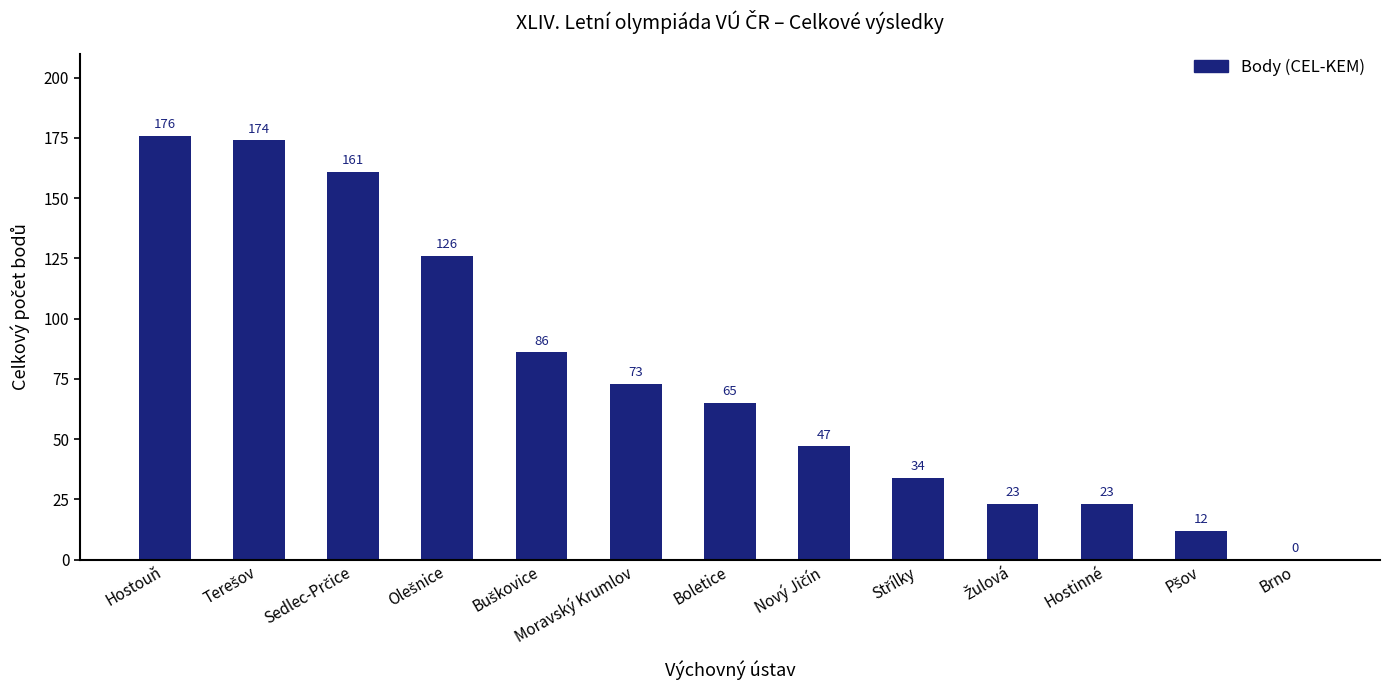

Approximately how many times larger is the value at Boletice compared to Moravský Krumlov?

0.9